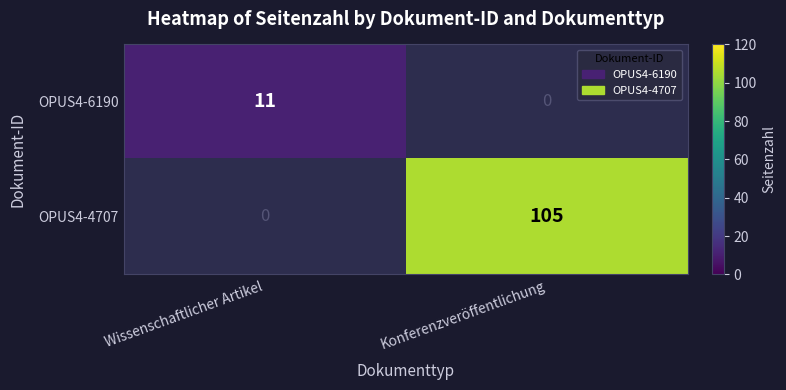

What is the spread (max minus min) of values at Wissenschaftlicher Artikel?

11